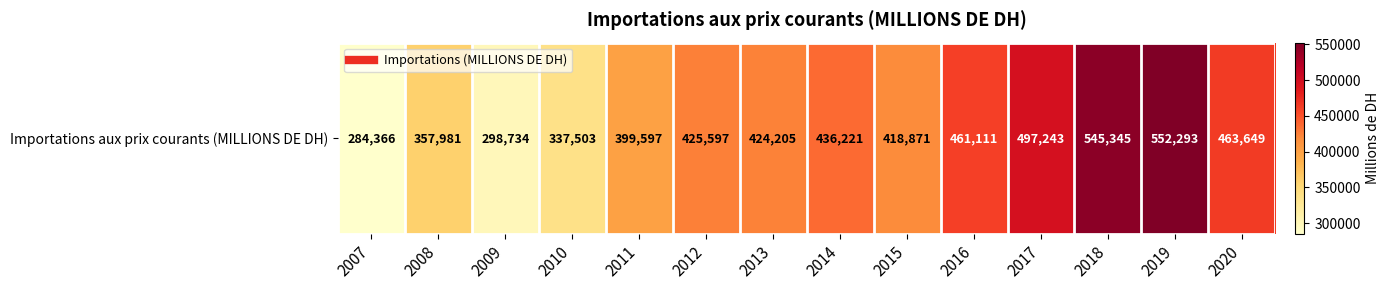

Reading left to right, list all the values displayed in this chart.

2007=284366	2008=357981	2009=298734	2010=337503	2011=399597	2012=425597	2013=424205	2014=436221	2015=418871	2016=461111	2017=497243	2018=545345	2019=552293	2020=463649